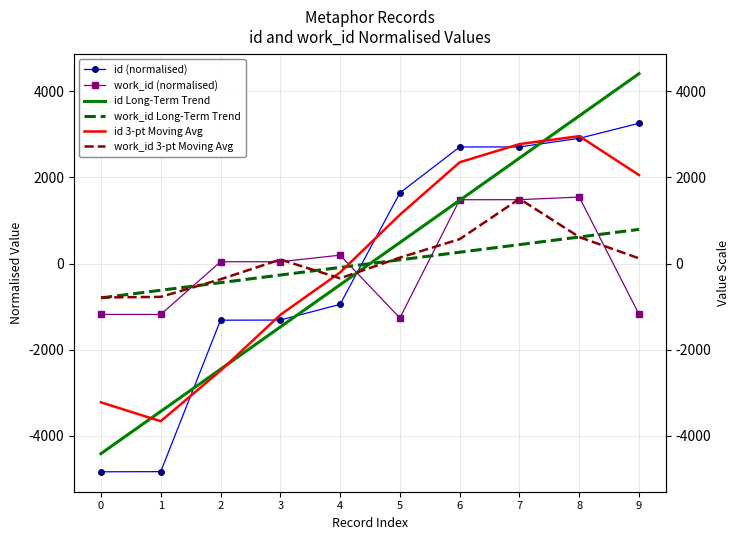

Is the value of id 3-pt Moving Avg at 8 greater than the value of work_id Long-Term Trend at 5?

Yes